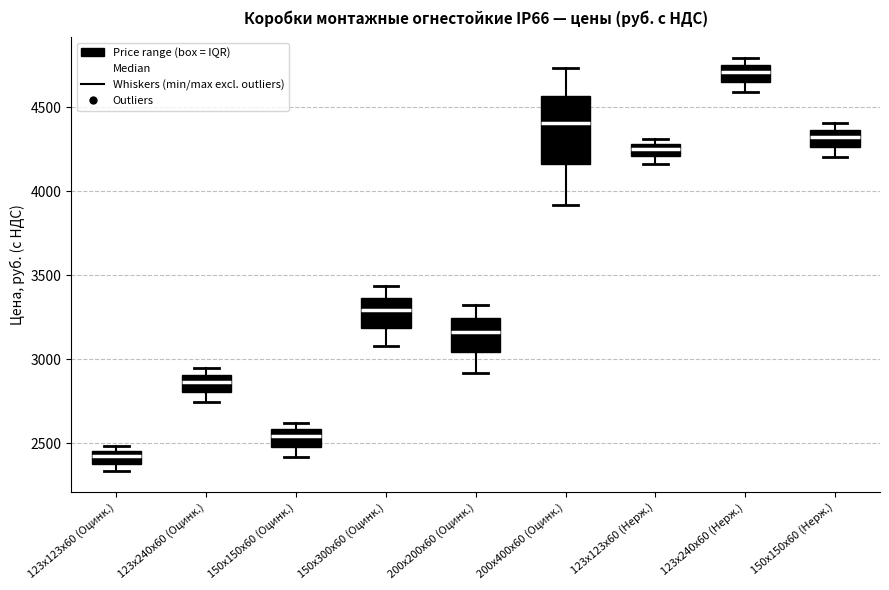

Where is the upper edge of the box for 123х123х60 (Оцинк.) on the y-axis? The values are not printed on the chart, so give them approximately, as read against the axis.

2450